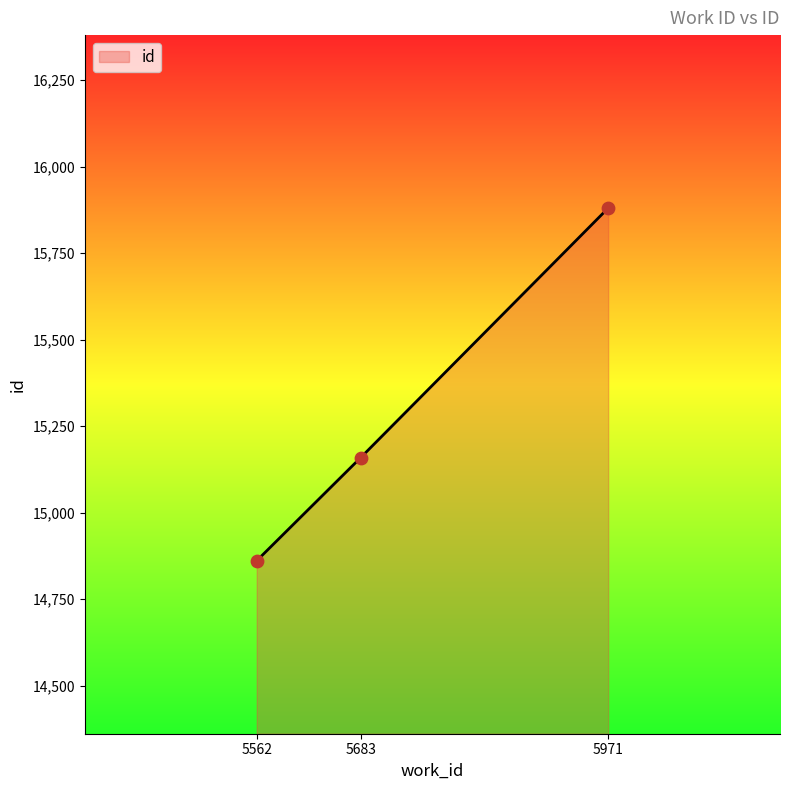

What is the ratio of the value at 5971 to the value at 5683?

1.0